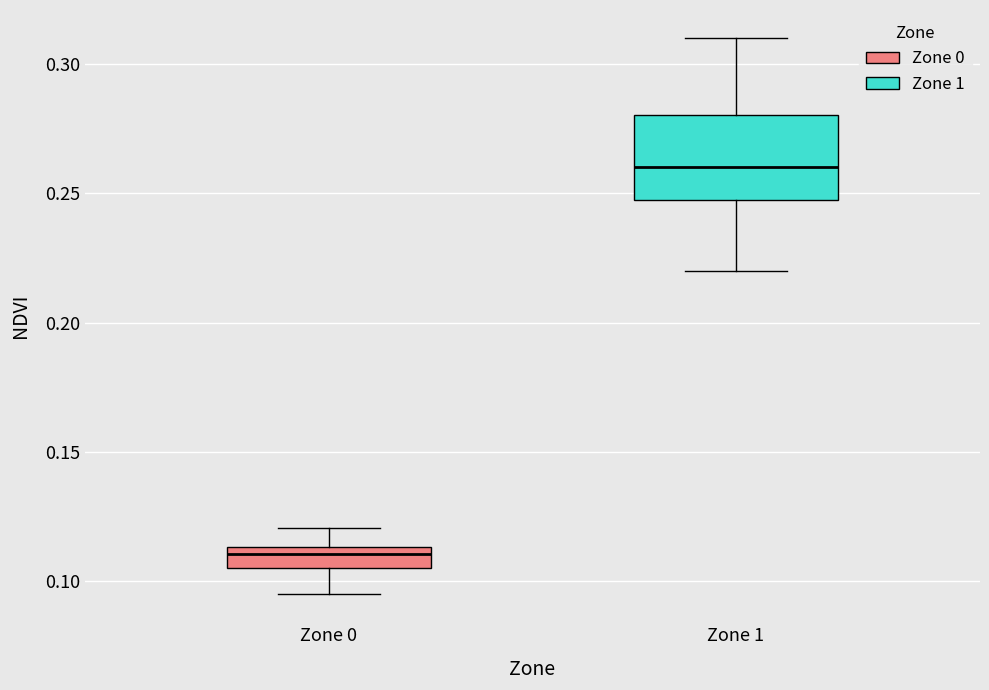

Which box has the highest median line?

Zone 1